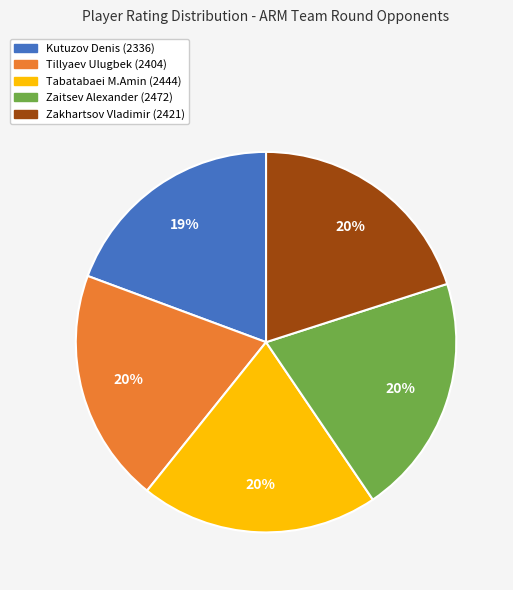

Between Tillyaev Ulugbek (2404) and Kutuzov Denis (2336), which is larger?

Tillyaev Ulugbek (2404)